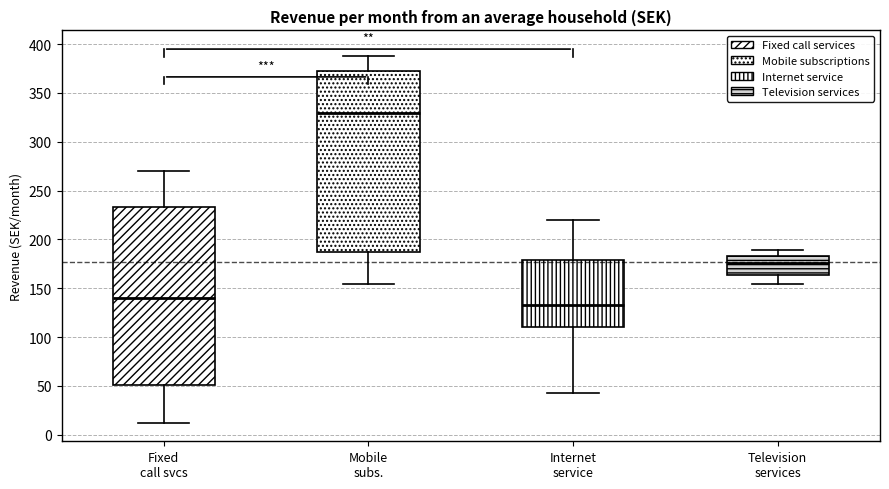

Which box has the highest median line?

Mobile subs.